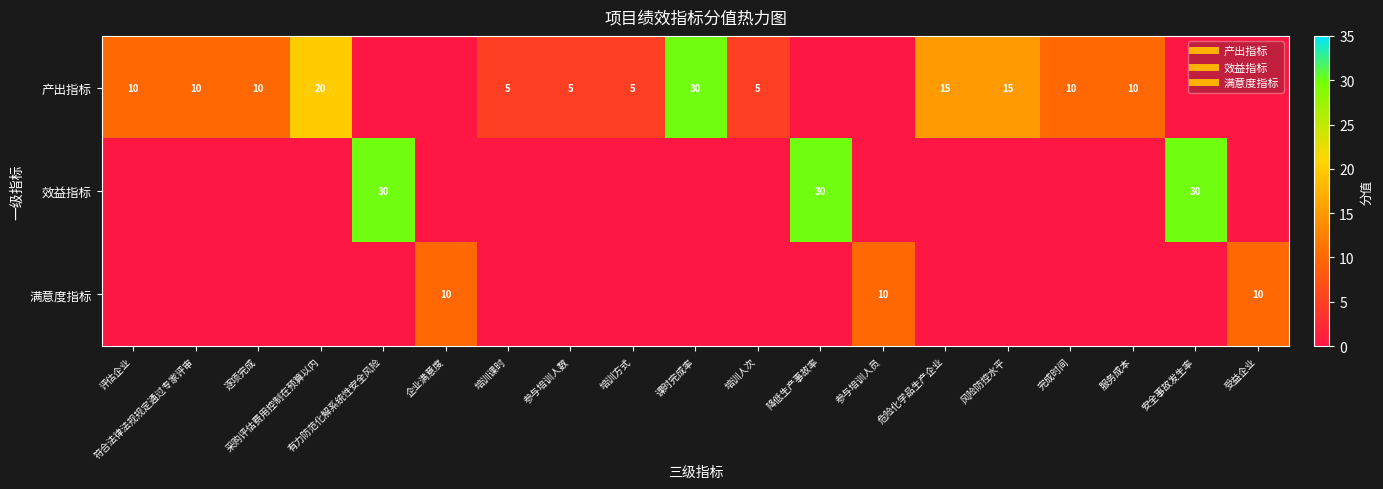

Rank the series by their average value, from highest to lowest.

产出指标, 效益指标, 满意度指标